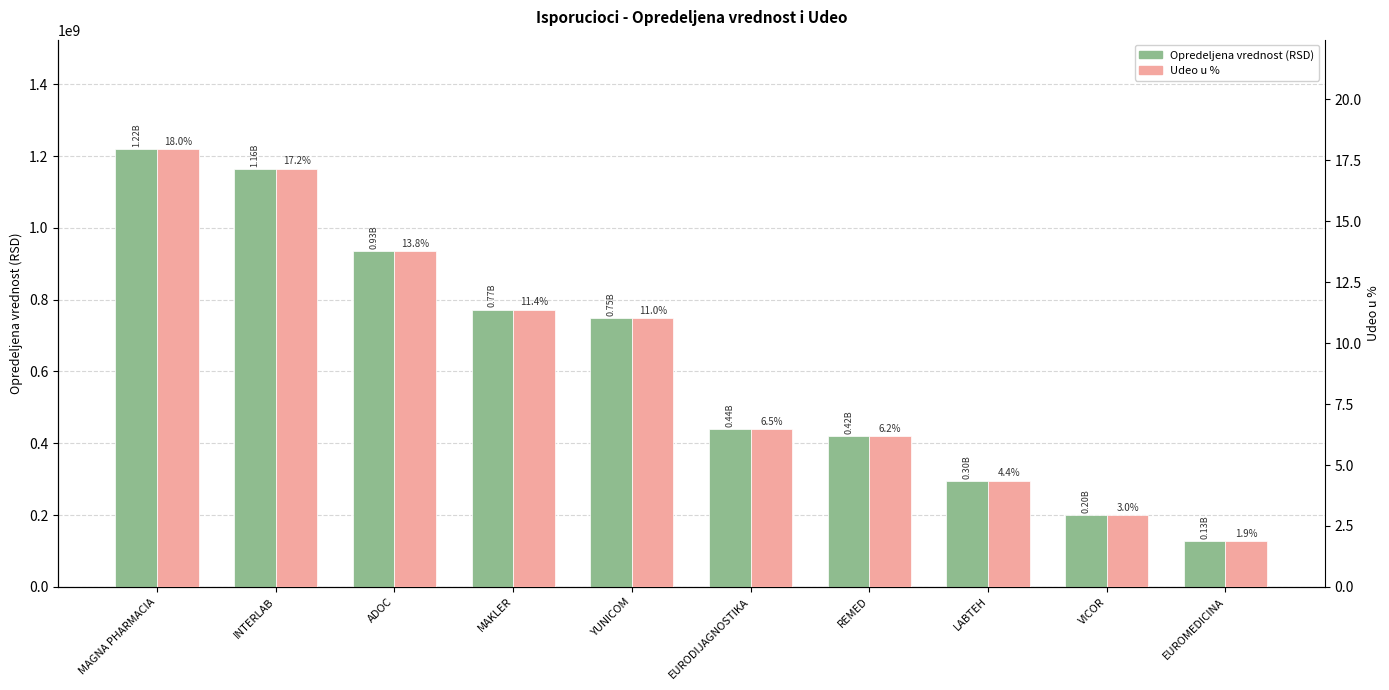

What is the difference between the highest and lowest values at ADOC?

934563493.3